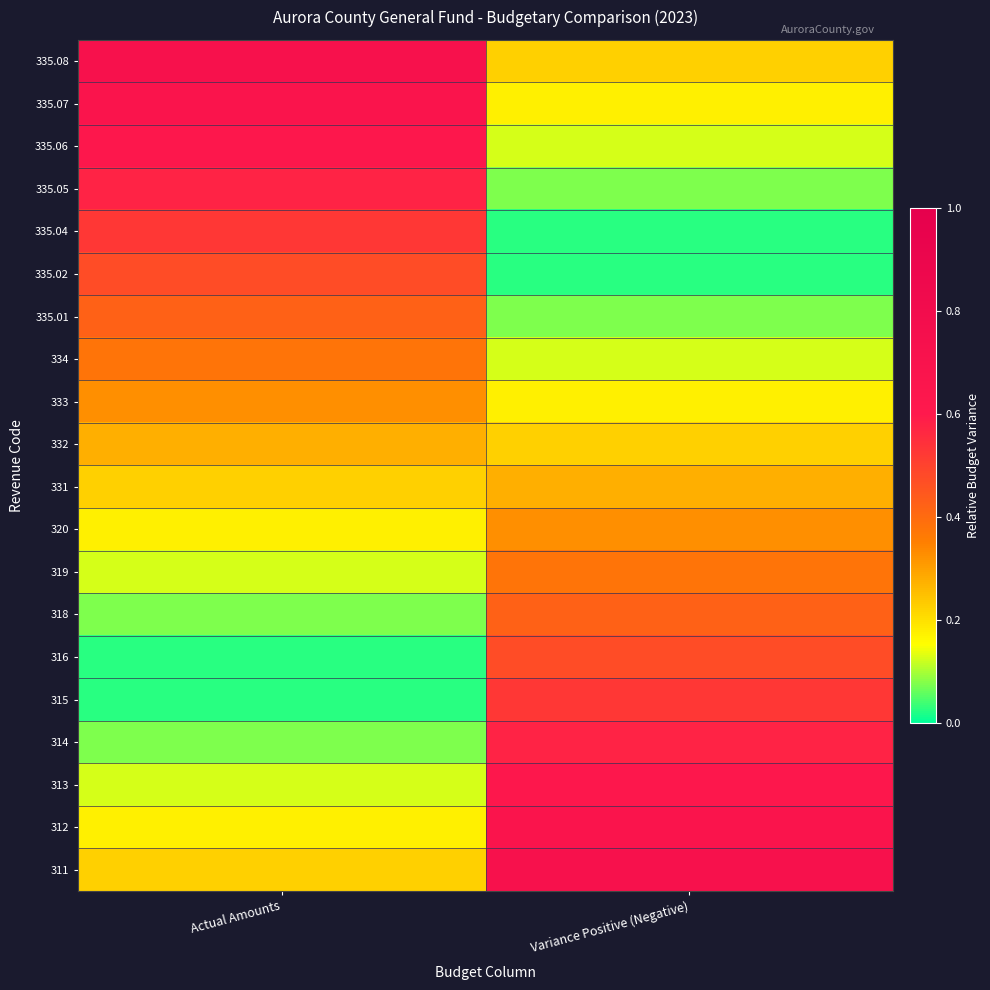

Between Actual Amounts and Variance Positive (Negative), which is larger?

Variance Positive (Negative)